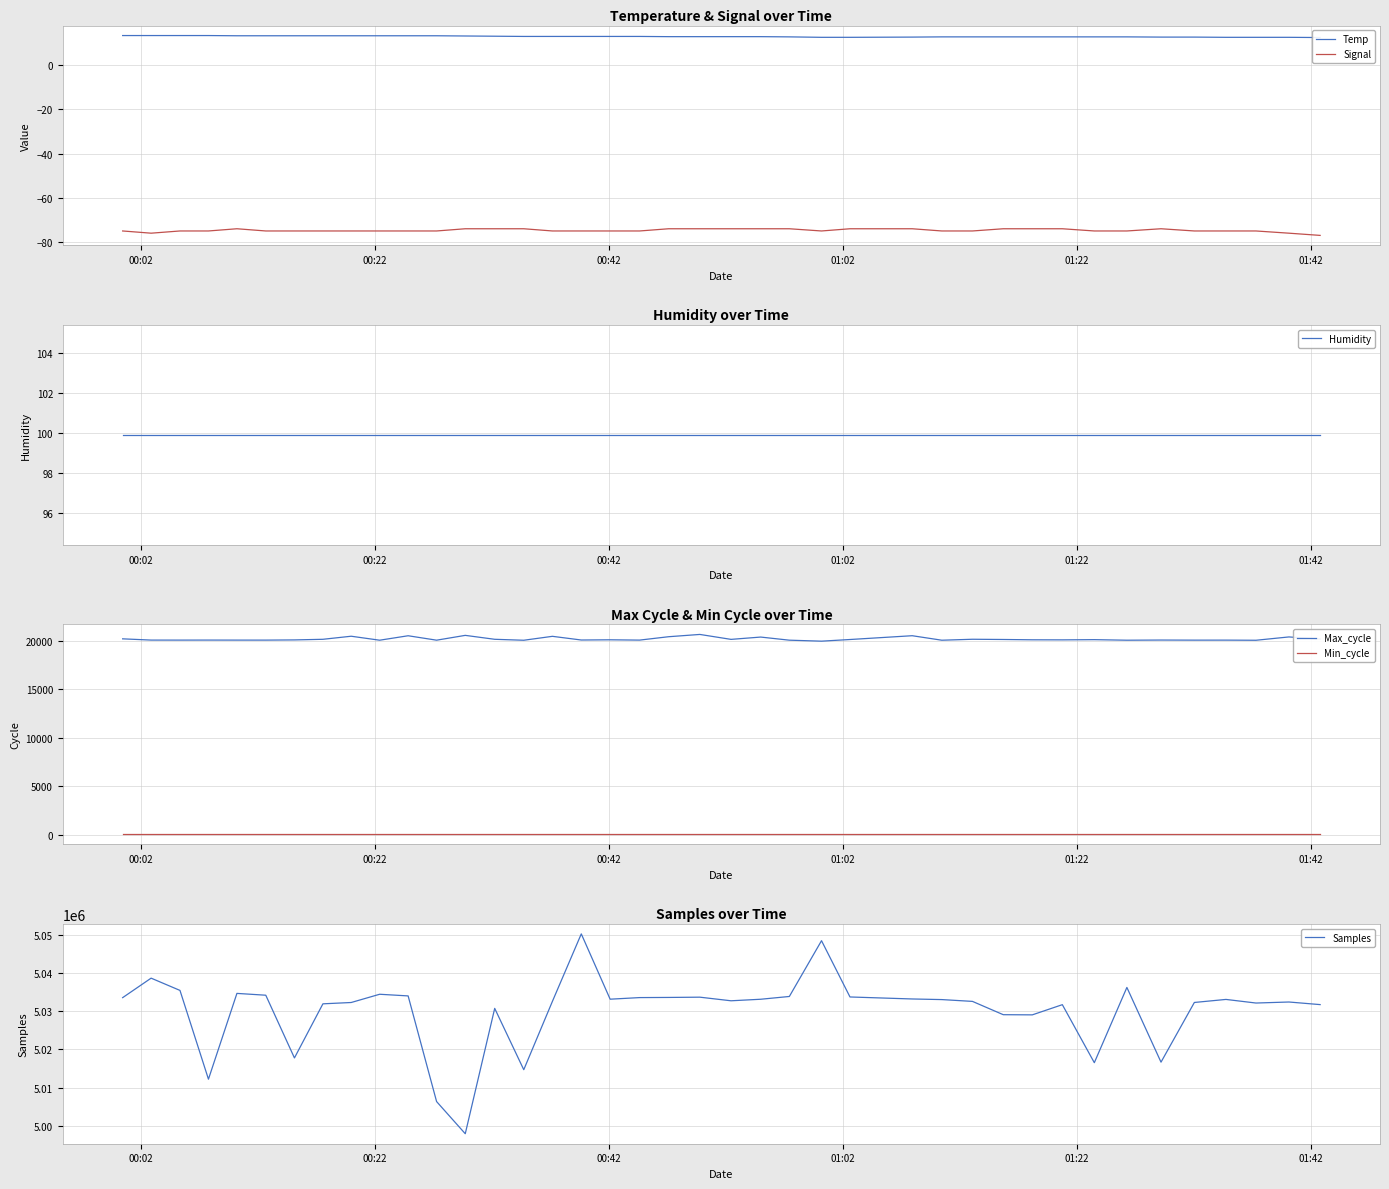

True or false: Max_cycle and Min_cycle intersect in this chart.

False